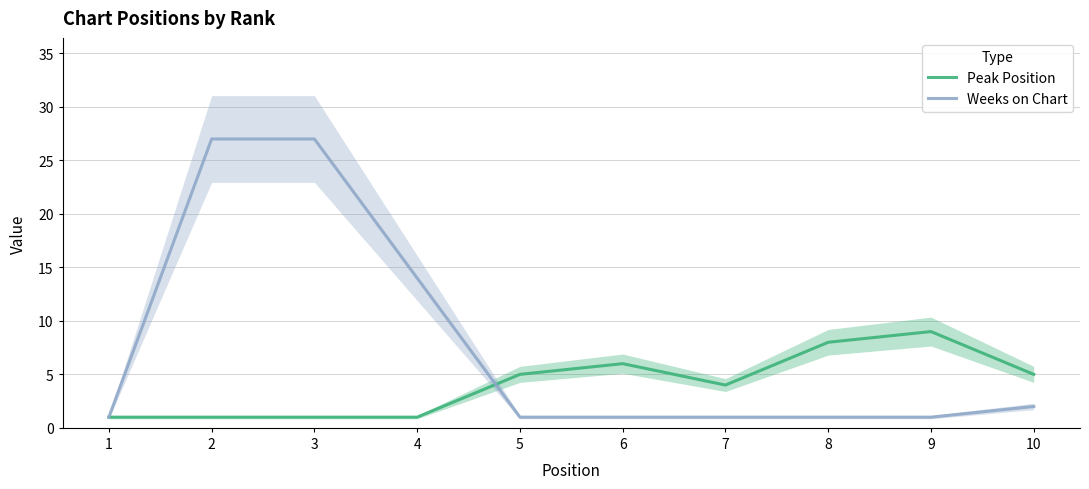

Is it true that Peak Position equals 6 at 9?

False